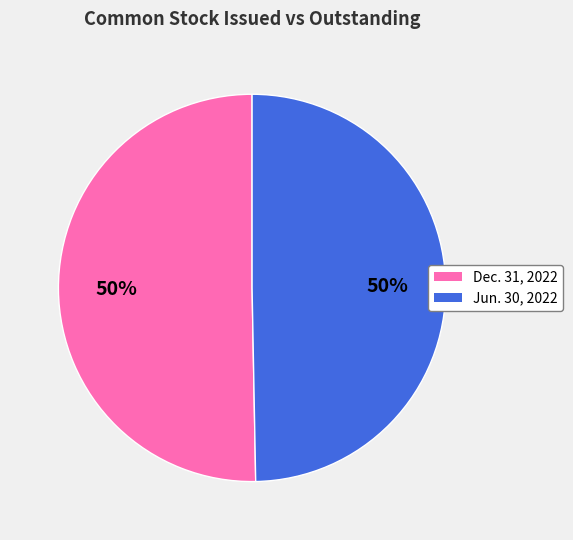

True or false: Jun. 30, 2022 accounts for 40% of the total.

False